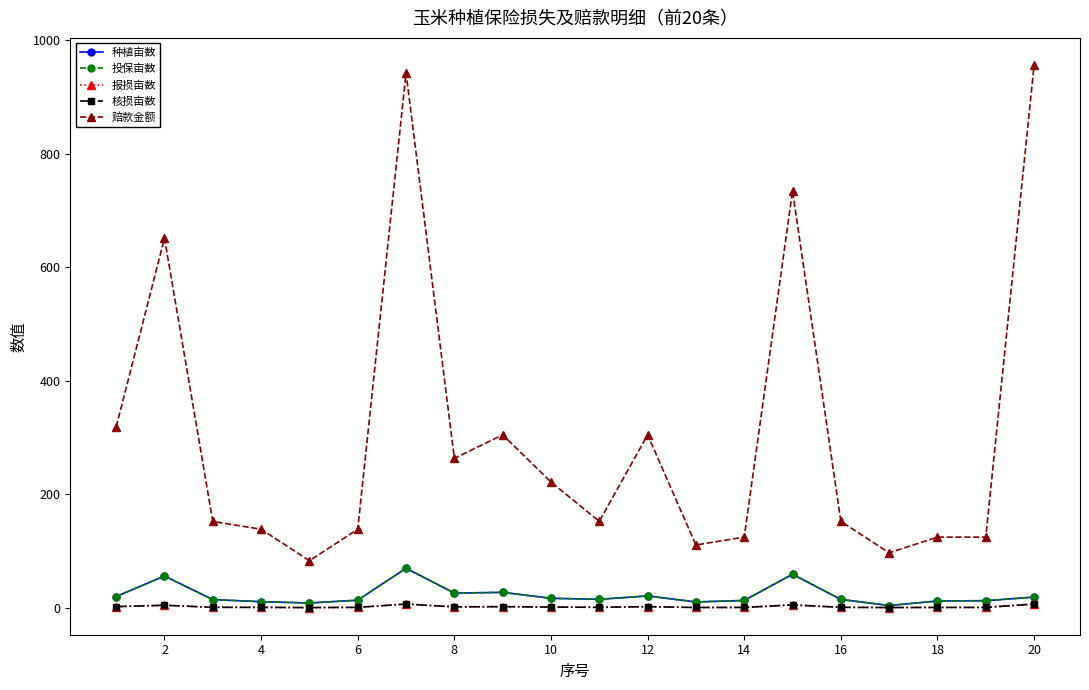

Which series has the largest total across all categories?

赔款金额